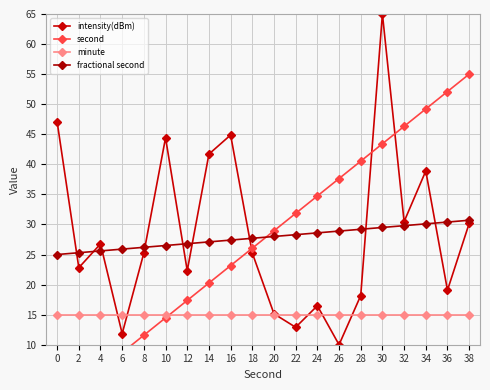

Is it true that intensity(dBm) equals 47.1 at 0?

True